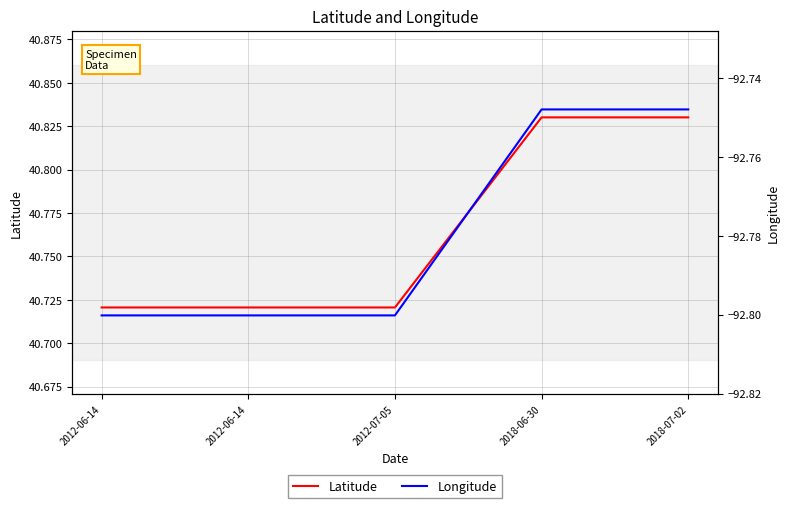

Rank the categories by Longitude value from lowest to highest.

2012-06-14, 2012-06-14, 2012-07-05, 2018-06-30, 2018-07-02